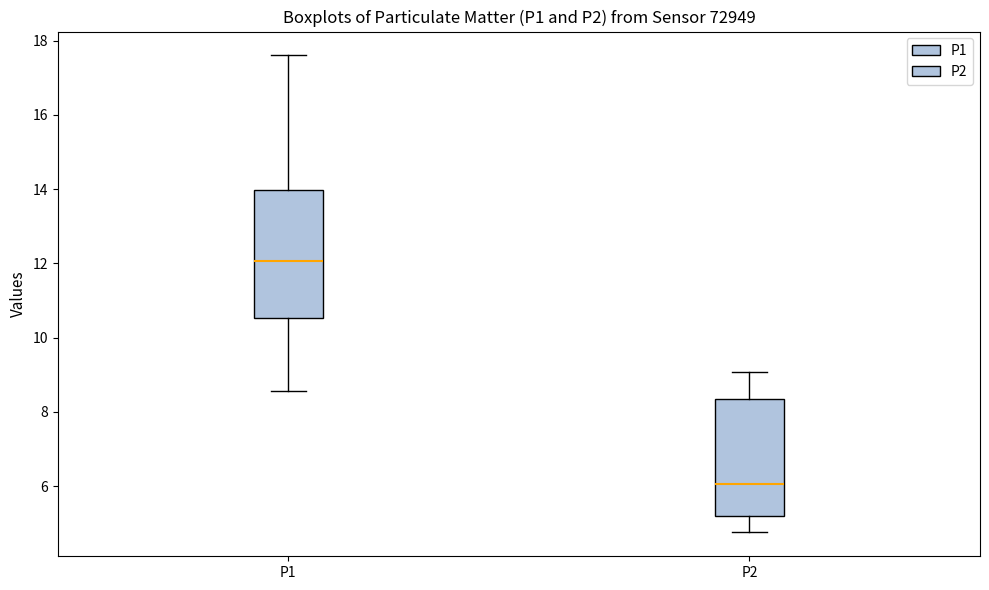

Comparing the boxes themselves (not the whiskers), which one is the tallest?

P1